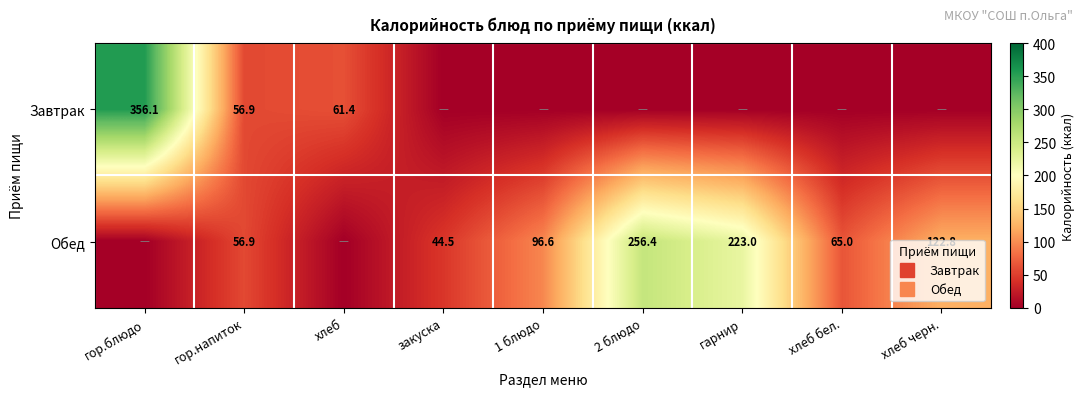

At which category is the sum across all series the highest?

гор.блюдо